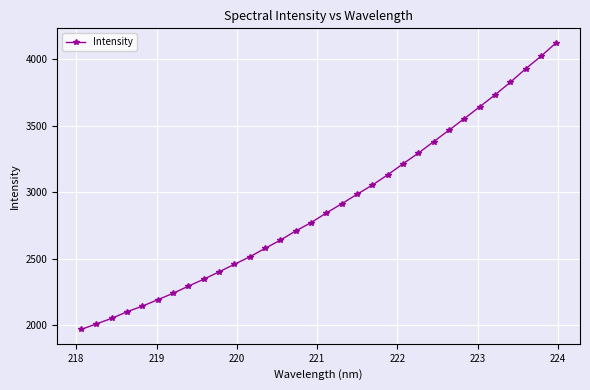

Does the chart display data point markers on the line(s)?

Yes